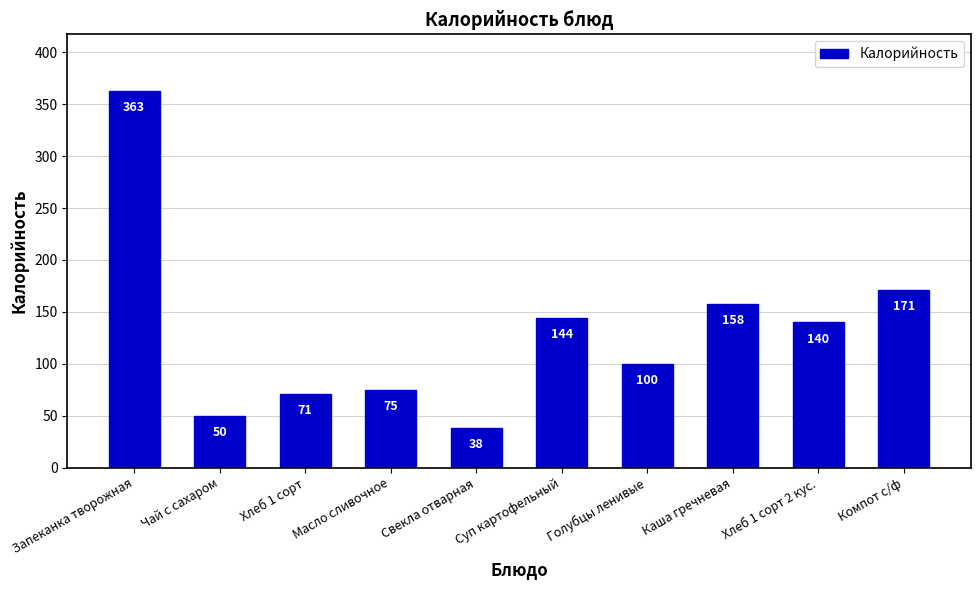

What is the greatest value displayed?

363